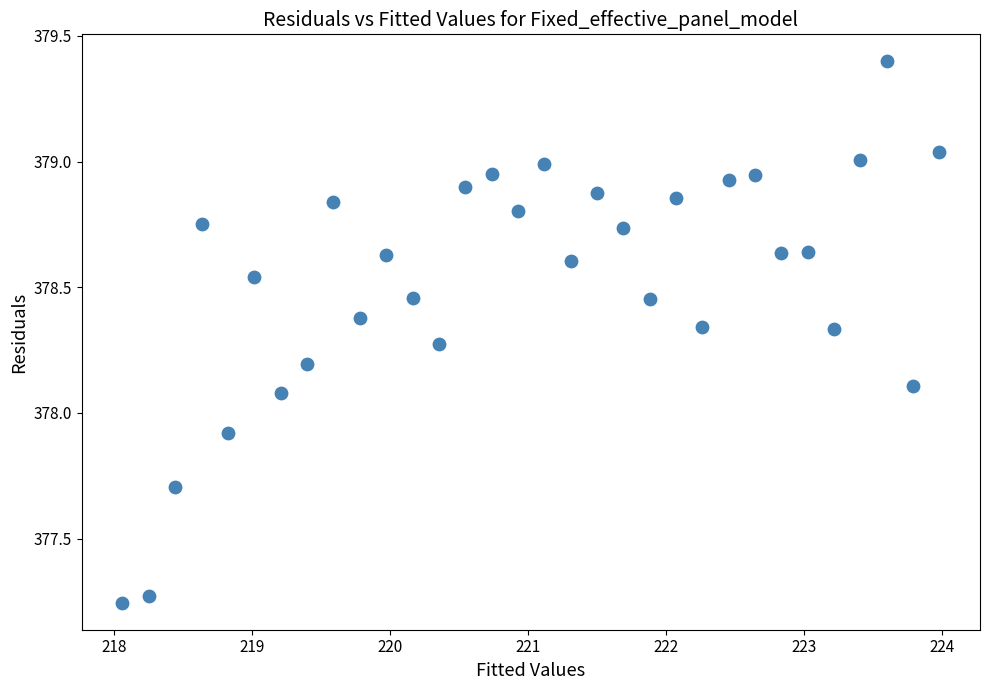

What is the range of X values (max minus min)?

5.9